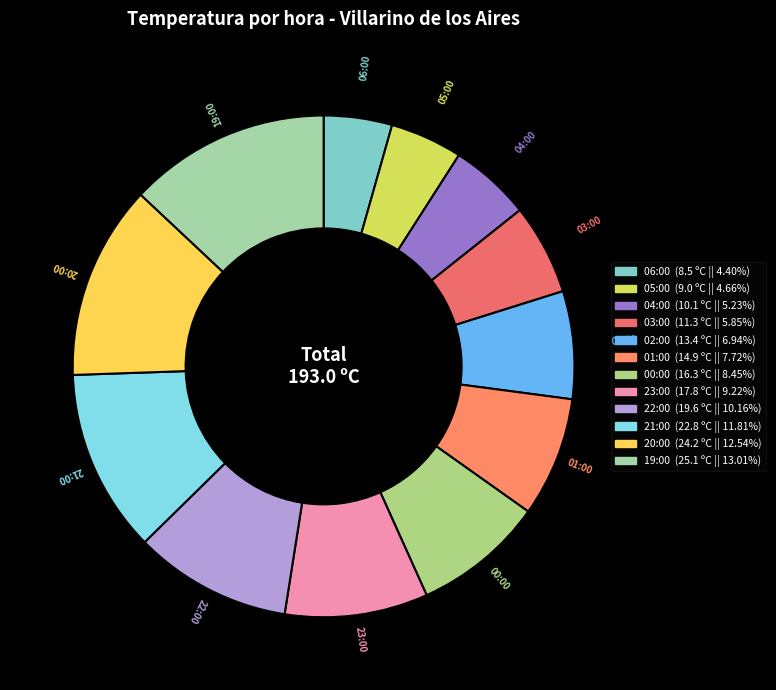

What is the ratio of the value at 21:00 to the value at 03:00?

2.0